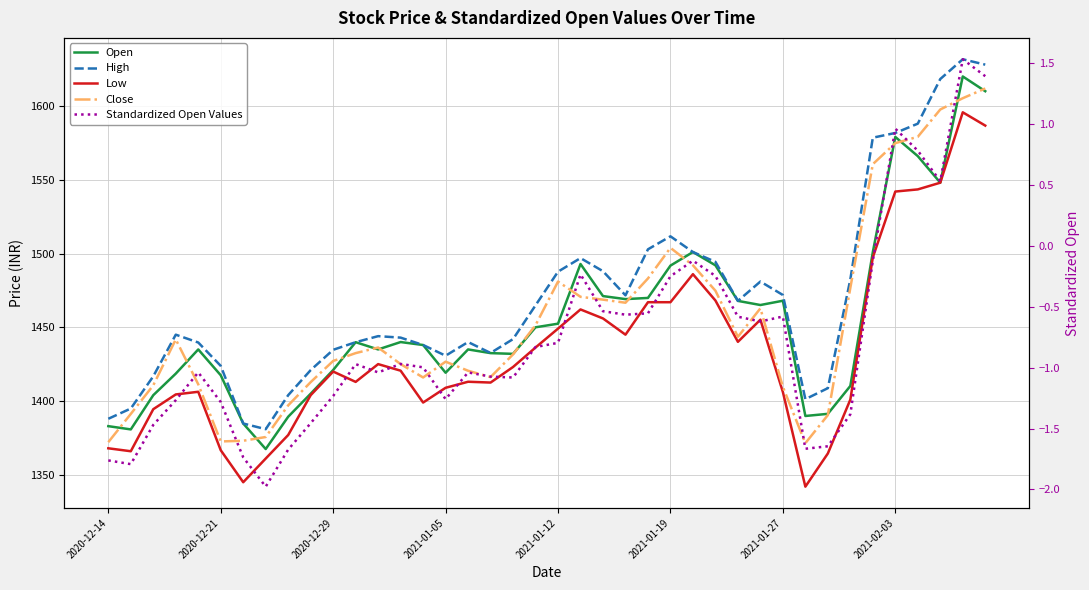

What position from the left is 2021-01-27?

31